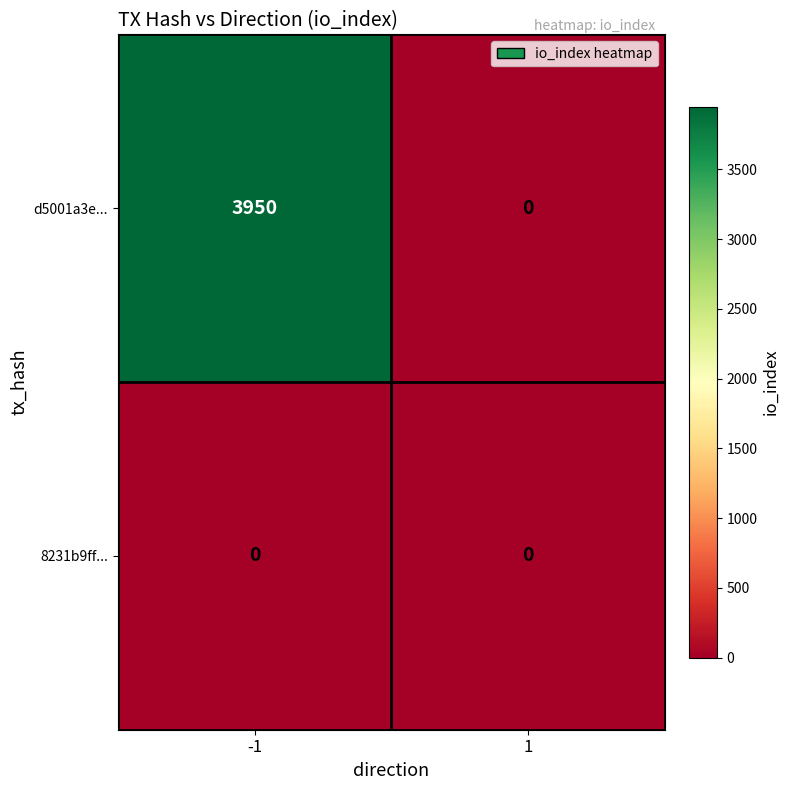

Is it true that d5001a3e... equals 6436 at -1?

False